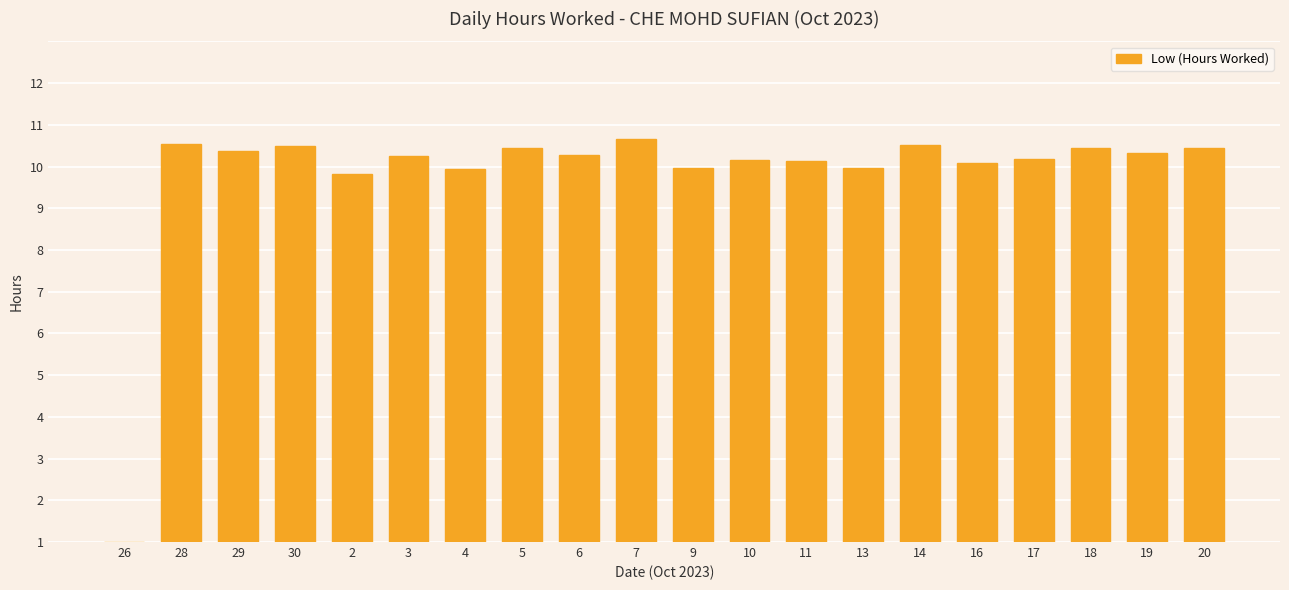

The chart shows a value of 13.0 at 16. True or false?

False